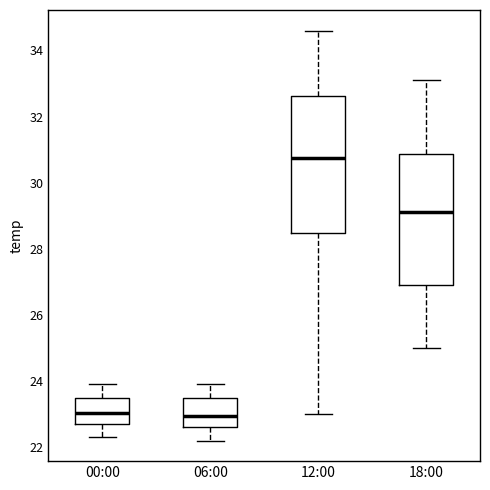

Where is the upper edge of the box for 18:00 on the y-axis? The values are not printed on the chart, so give them approximately, as read against the axis.

30.8